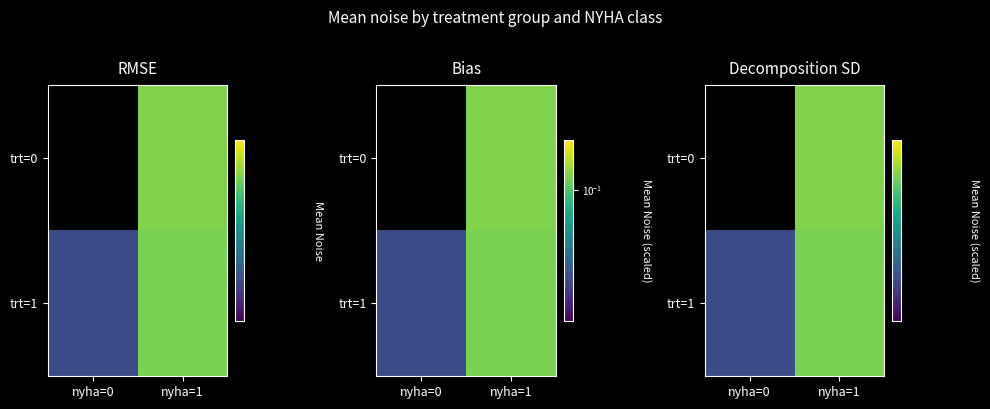

What is the sum of the trt=1 values at nyha=0 and nyha=1?

0.7